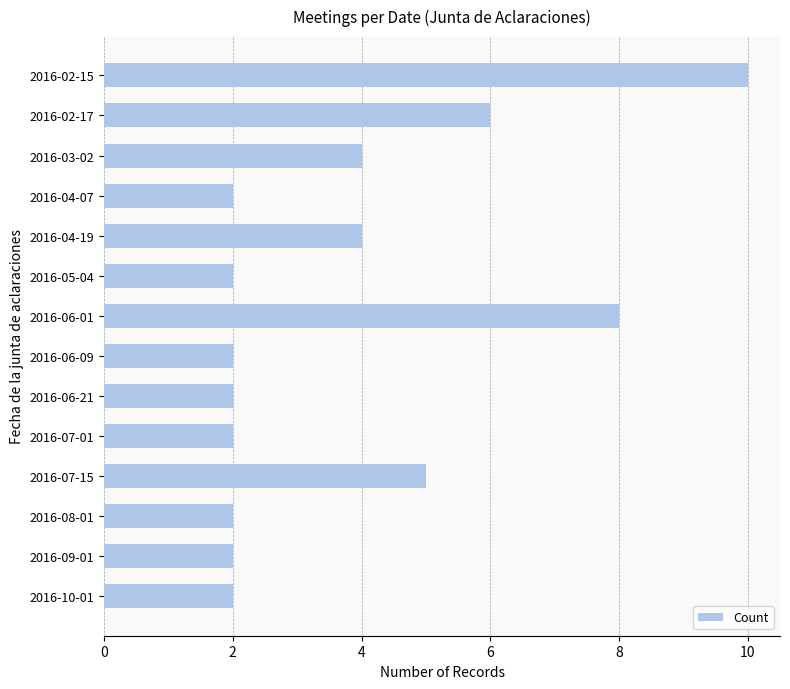

Where is the data nearest to the value 6?

2016-02-17